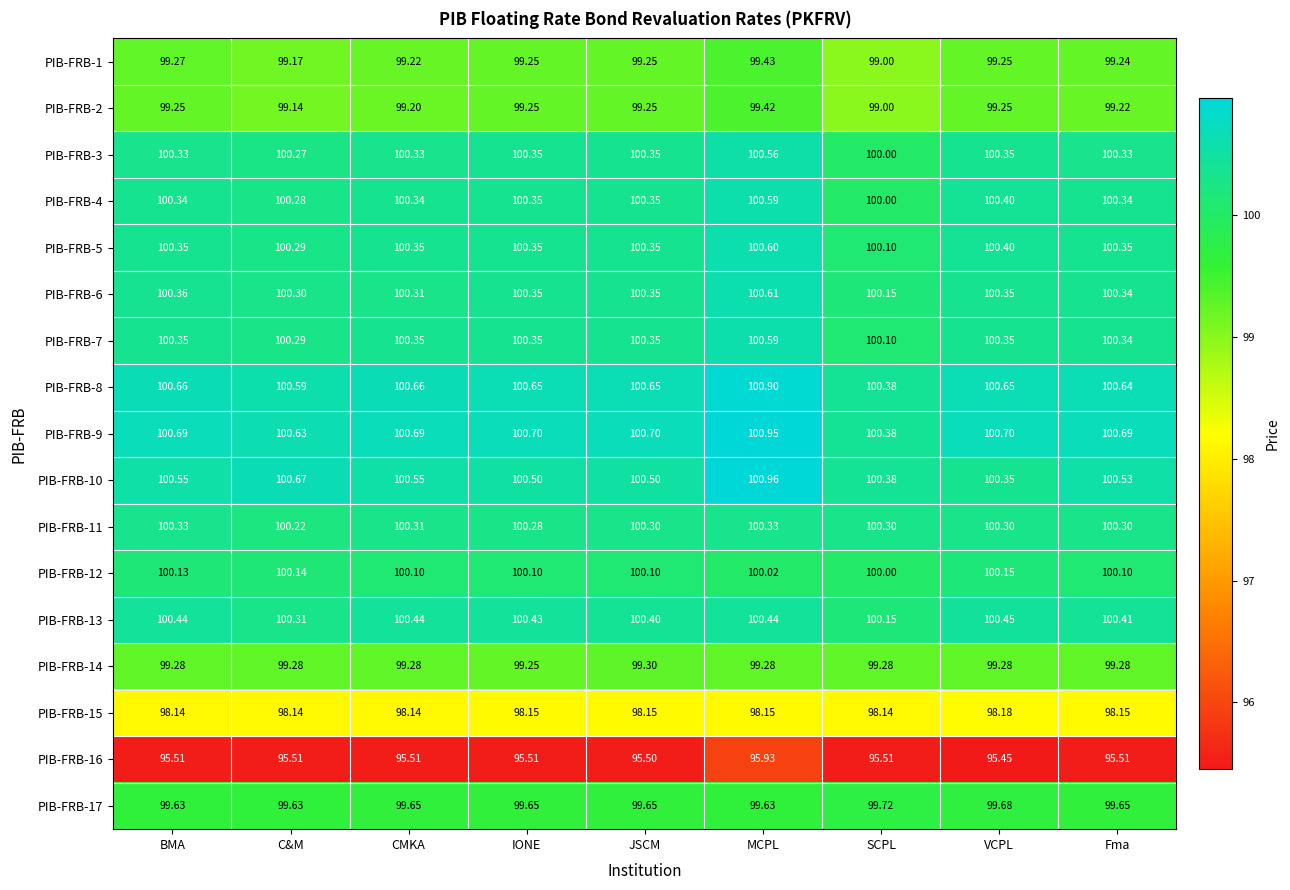

Where is PIB-FRB-4 nearest to the value 100?

SCPL